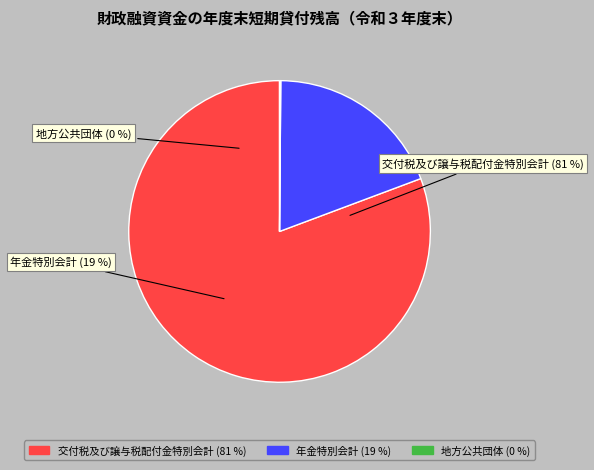

What is the change in value from 年金特別会計 to 地方公共団体?

-14311